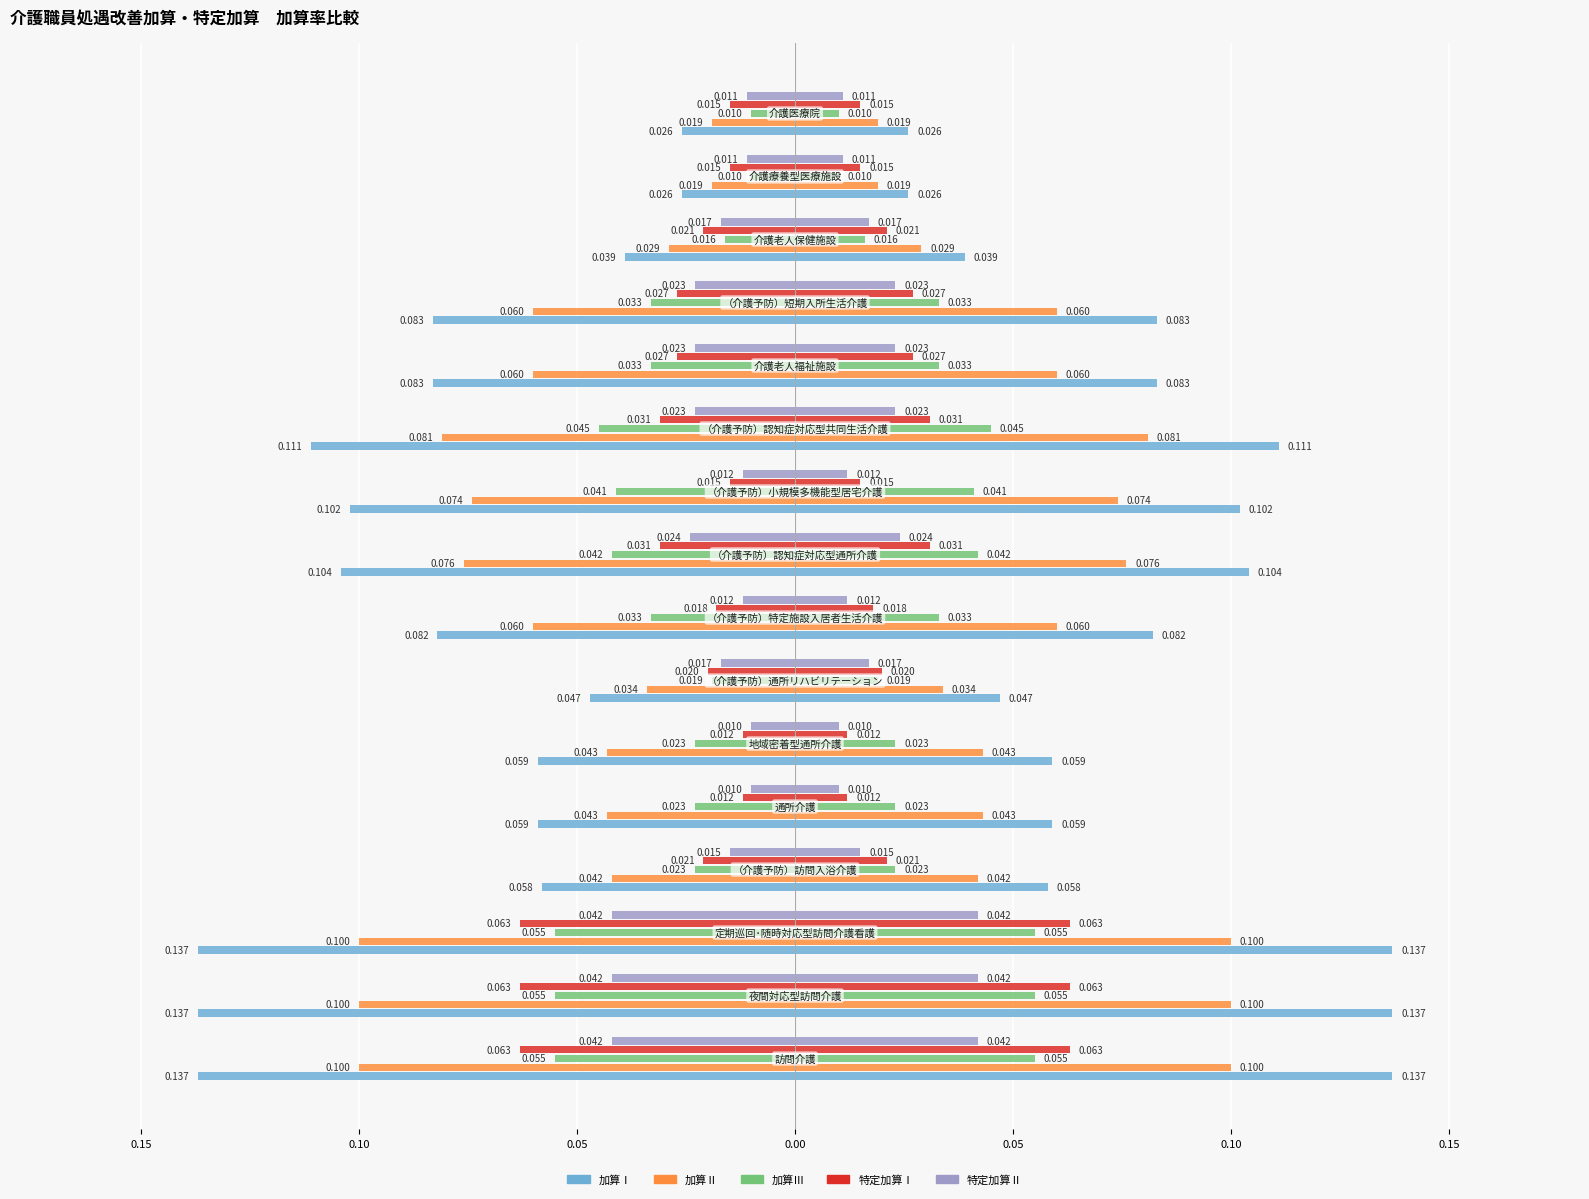

What are all the series names shown in the legend?

加算Ⅰ, 加算Ⅱ, 加算Ⅲ, 特定加算Ⅰ, 特定加算Ⅱ